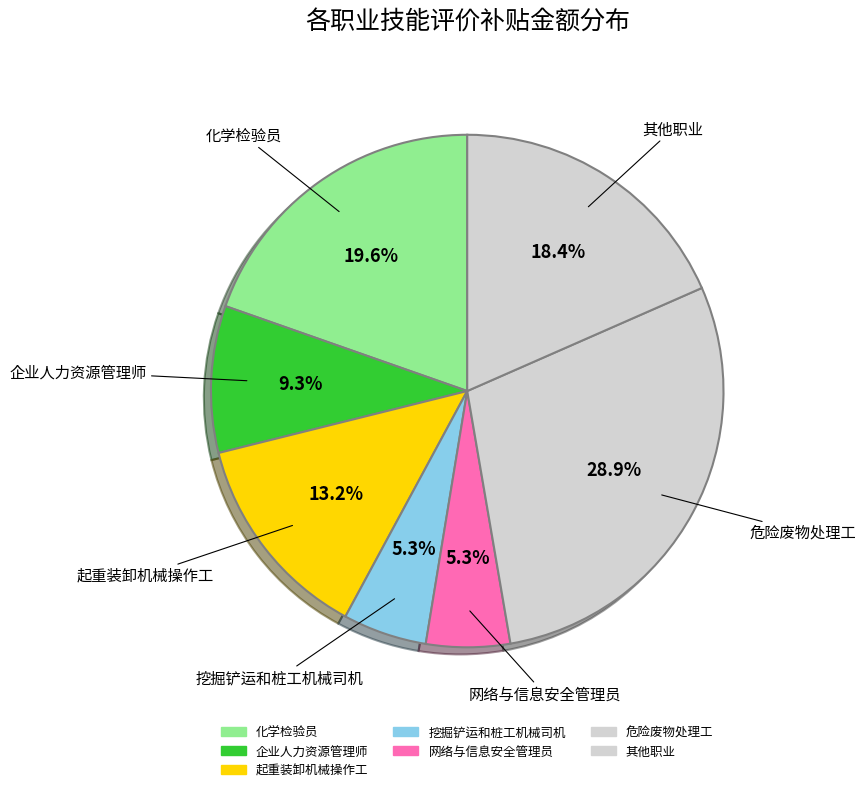

What is the largest slice in the pie chart?

危险废物处理工